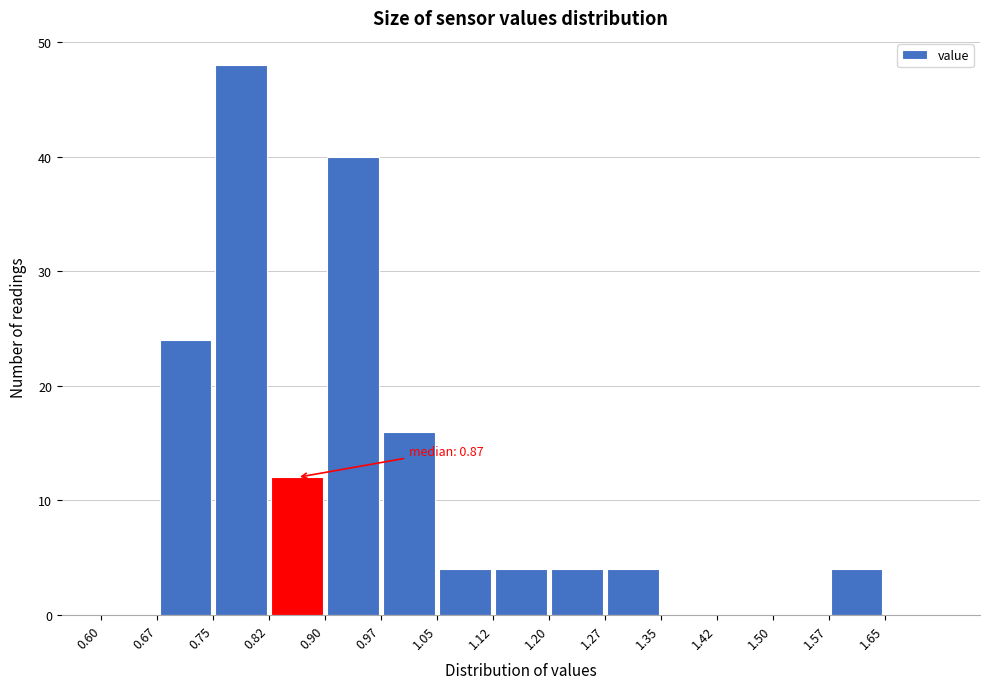

Over which range of the x-axis is the bar tallest?

0.750 to 0.825